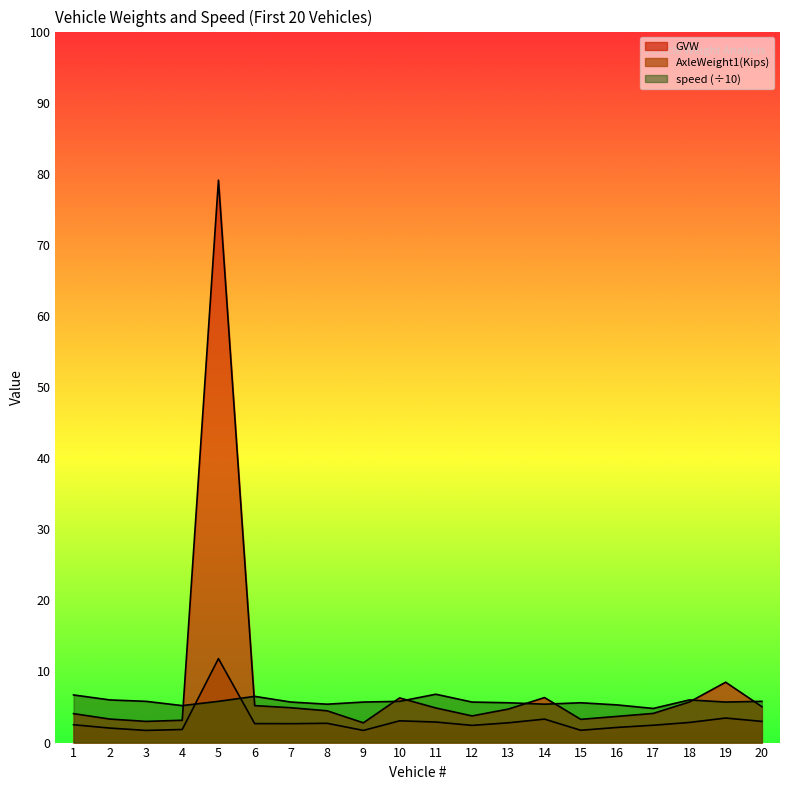

Does the chart display data point markers on the line(s)?

No